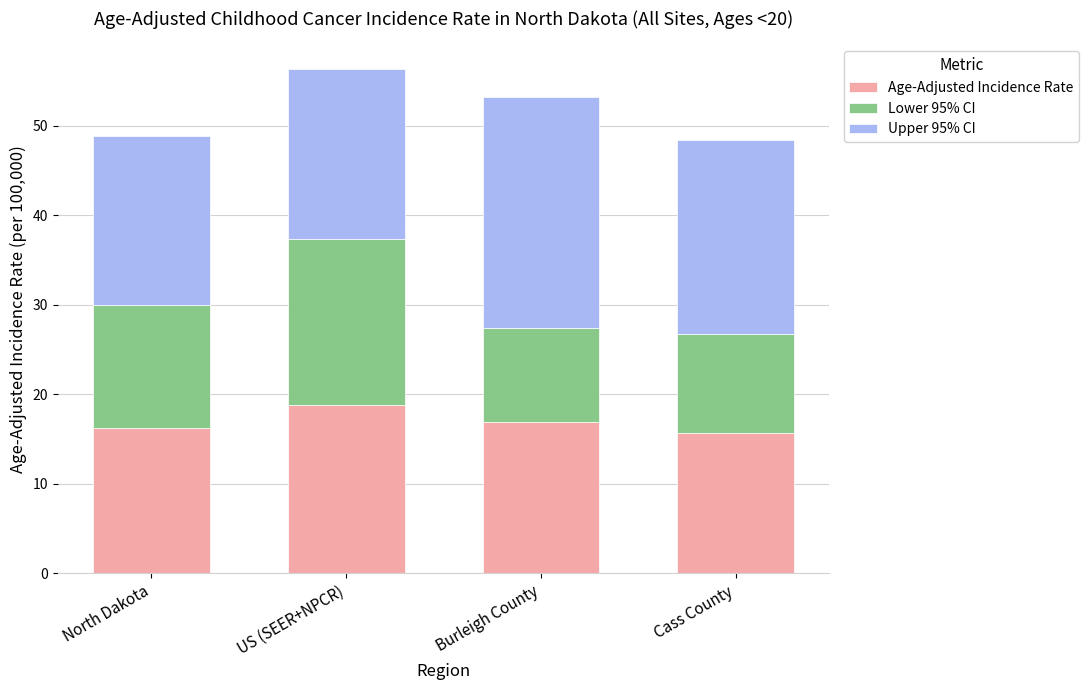

What is the total value across all series at Burleigh County?

53.2